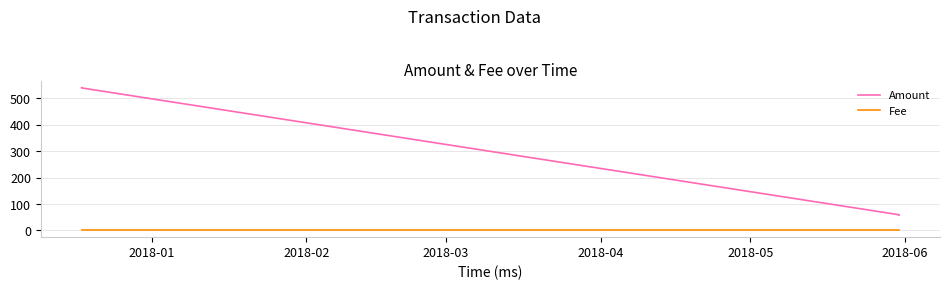

What is the sum of all Fee values?

4.0